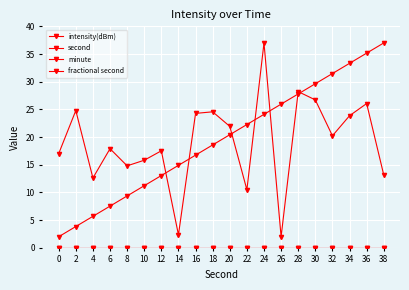

True or false: fractional second and minute intersect in this chart.

False